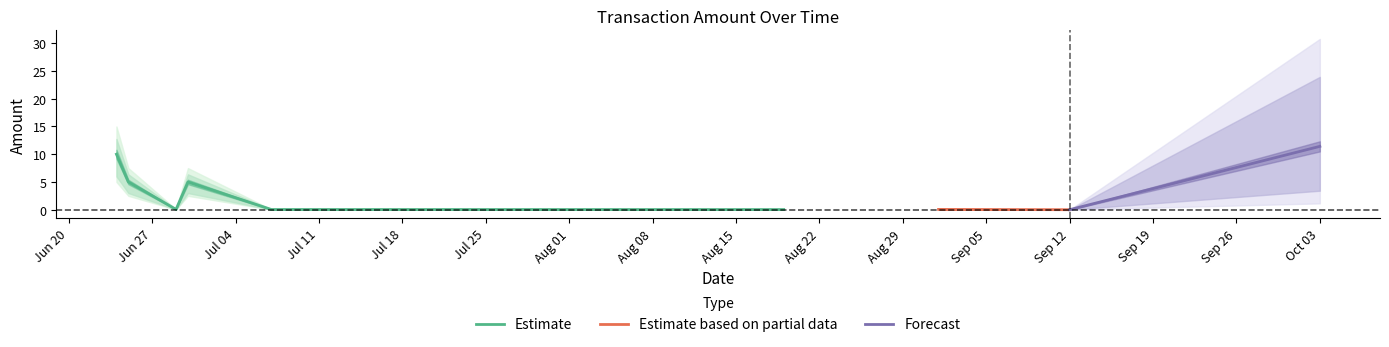

The value of Amount_hi at 2017-09-01 is 0.1. True or false?

True